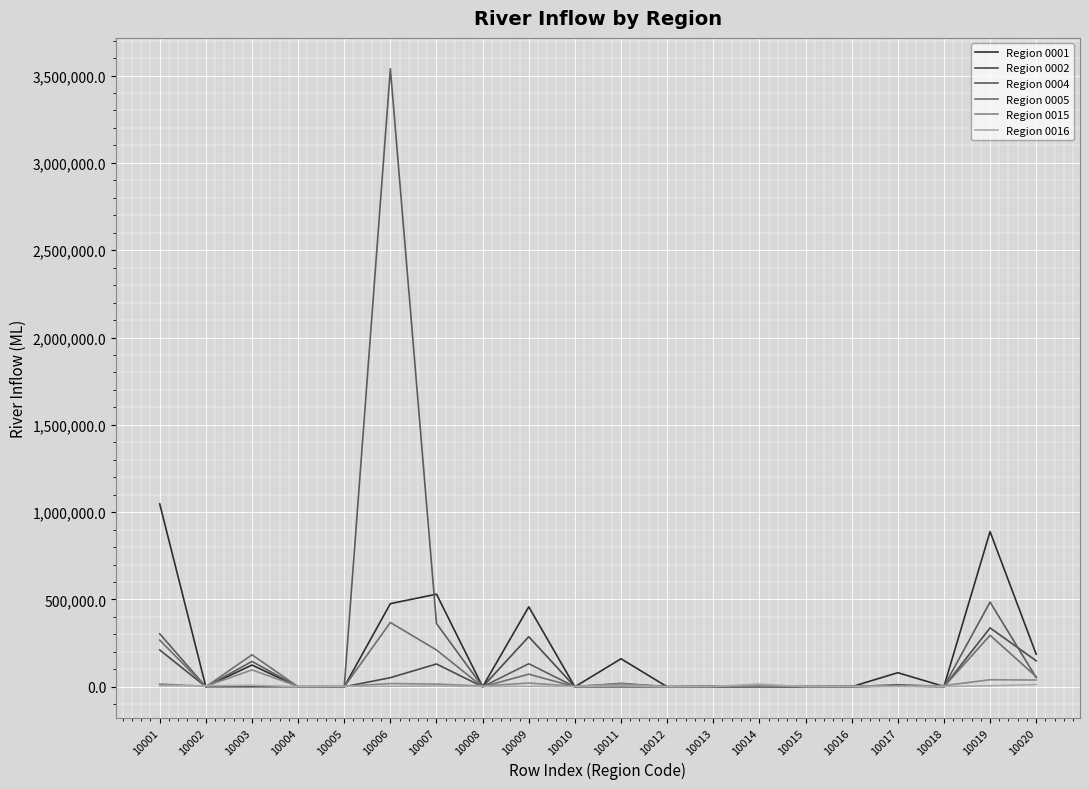

Does the chart display data point markers on the line(s)?

No